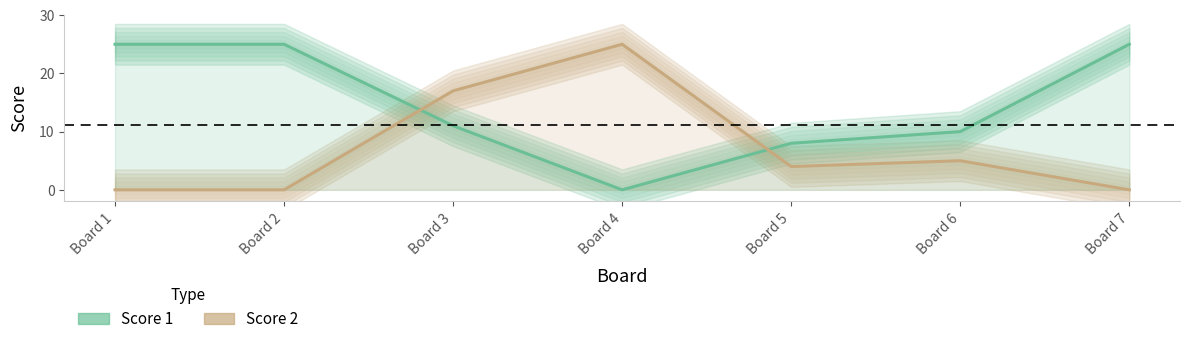

What is the sum of all Score 1 values?

104